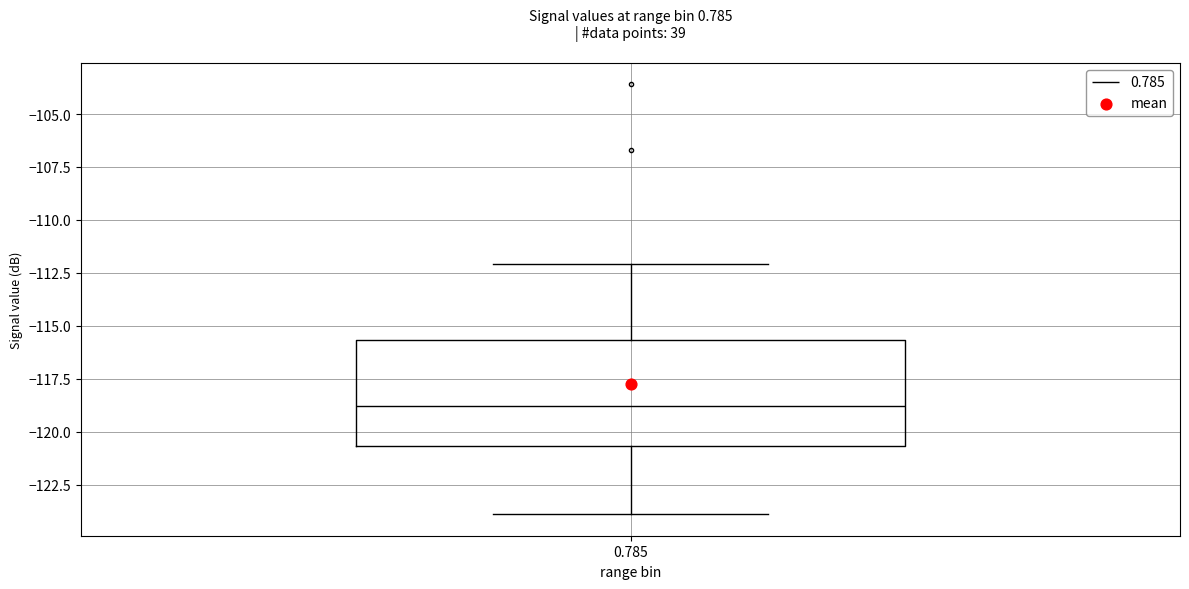

Where is the lower edge of the box at x = 0.785 on the y-axis? The values are not printed on the chart, so give them approximately, as read against the axis.

-120.5